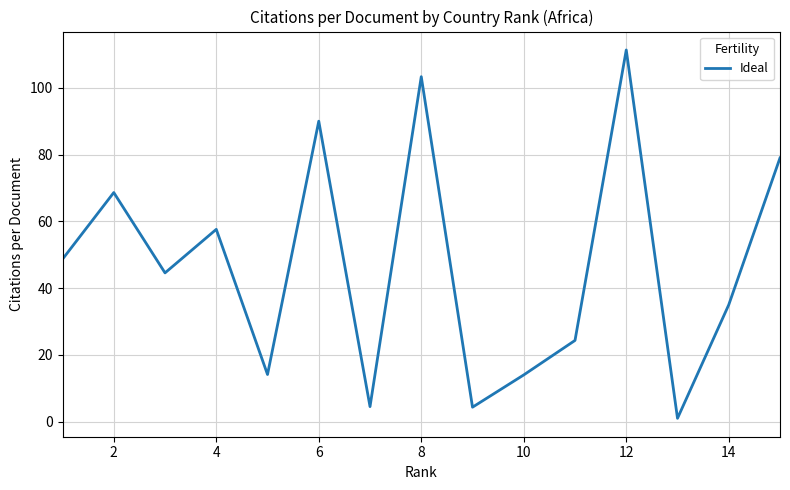

What is the maximum value shown in the chart?

111.3